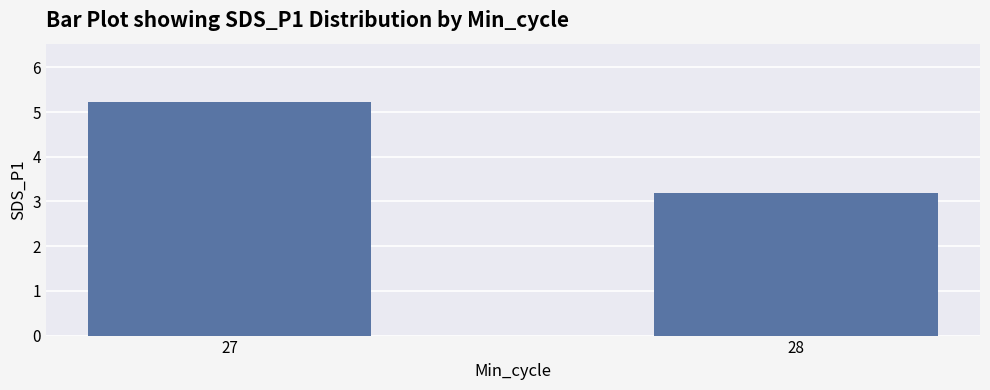

Reading left to right, transcribe all the data shown in this chart.

27=5.2	28=3.2